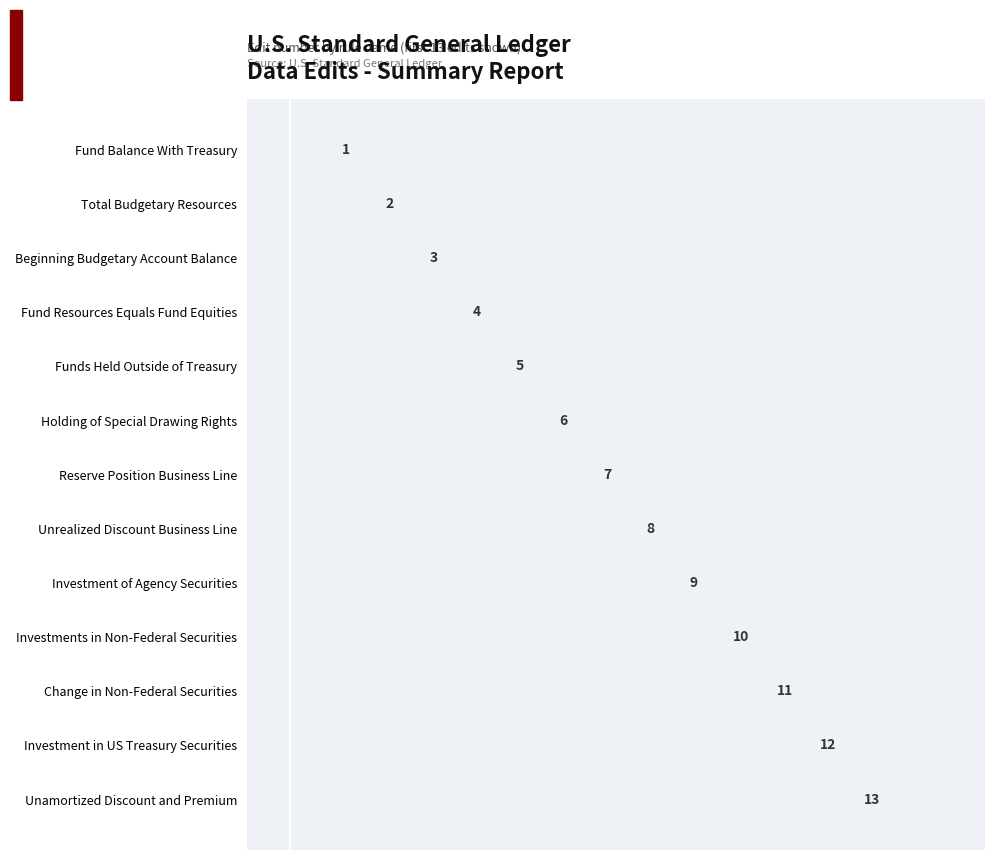

Which label corresponds to the smallest value in the chart?

Fund Balance With Treasury